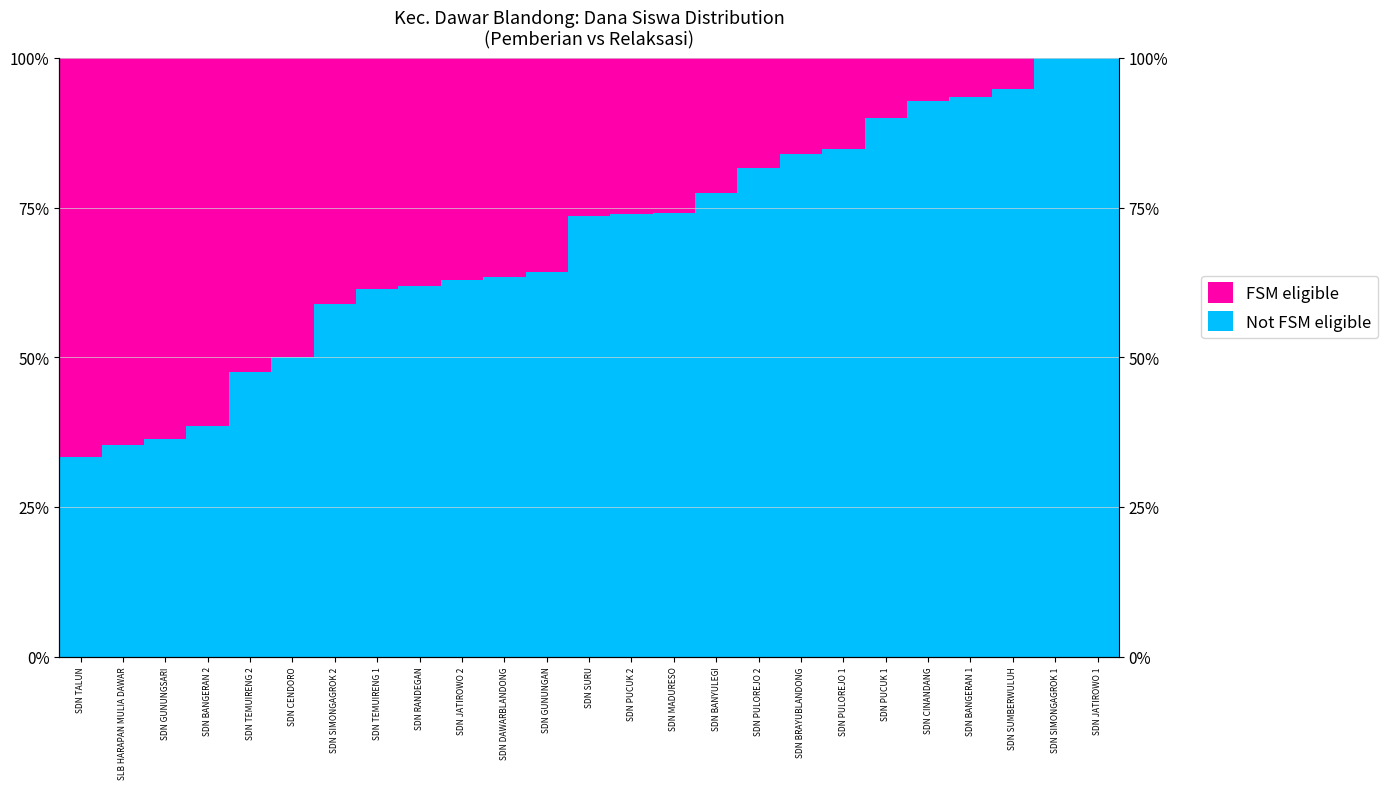

The value of Not FSM eligible at SDN GUNUNGAN is 89.7. True or false?

False